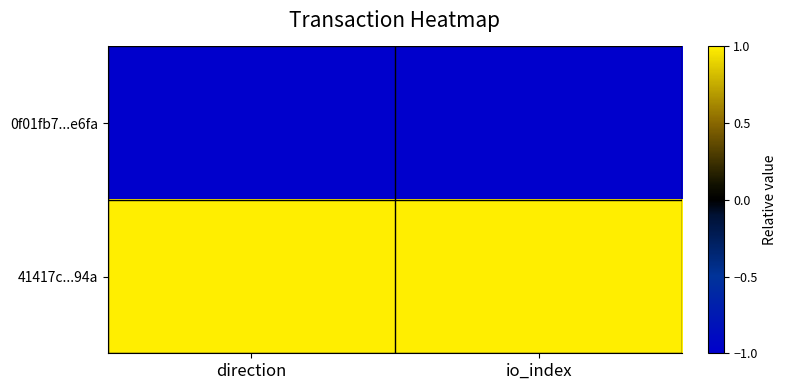

Between direction and io_index, which is larger?

direction